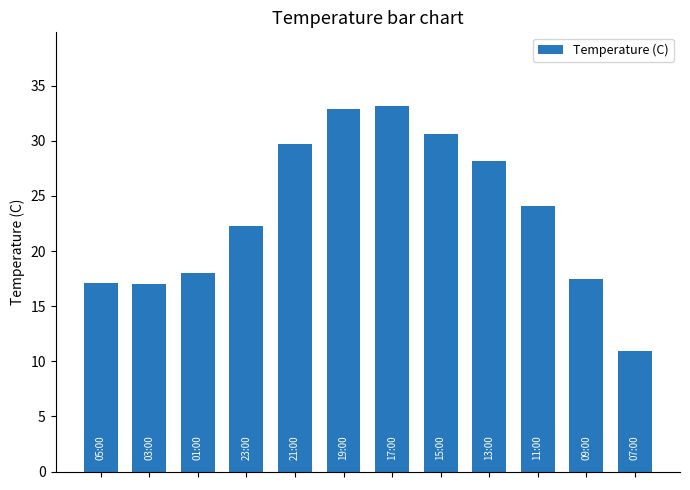

What is the sum of all values?

281.5